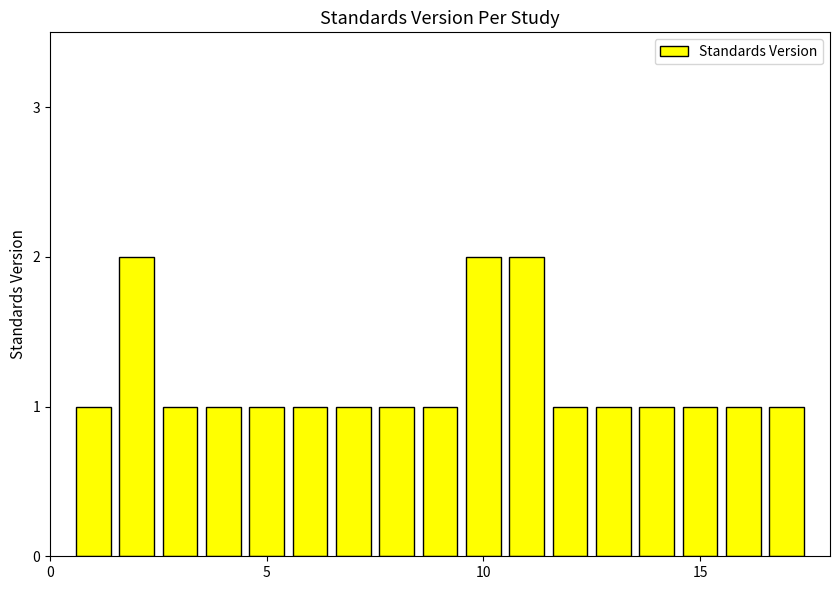

What is the value of the 11th bar from the left?

2